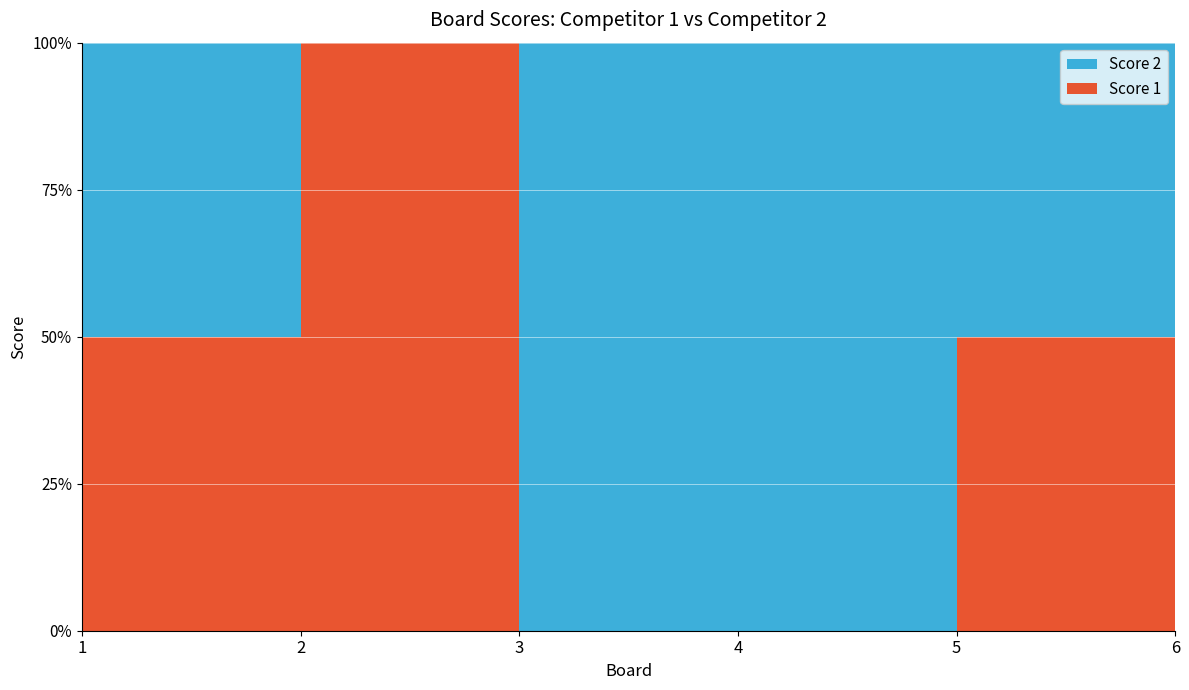

Reading left to right, what are all the values shown in this chart?

Score 1: 1=1	2=2	3=0	4=0	5=1	6=2
Score 2: 1=1	2=0	3=2	4=2	5=1	6=0